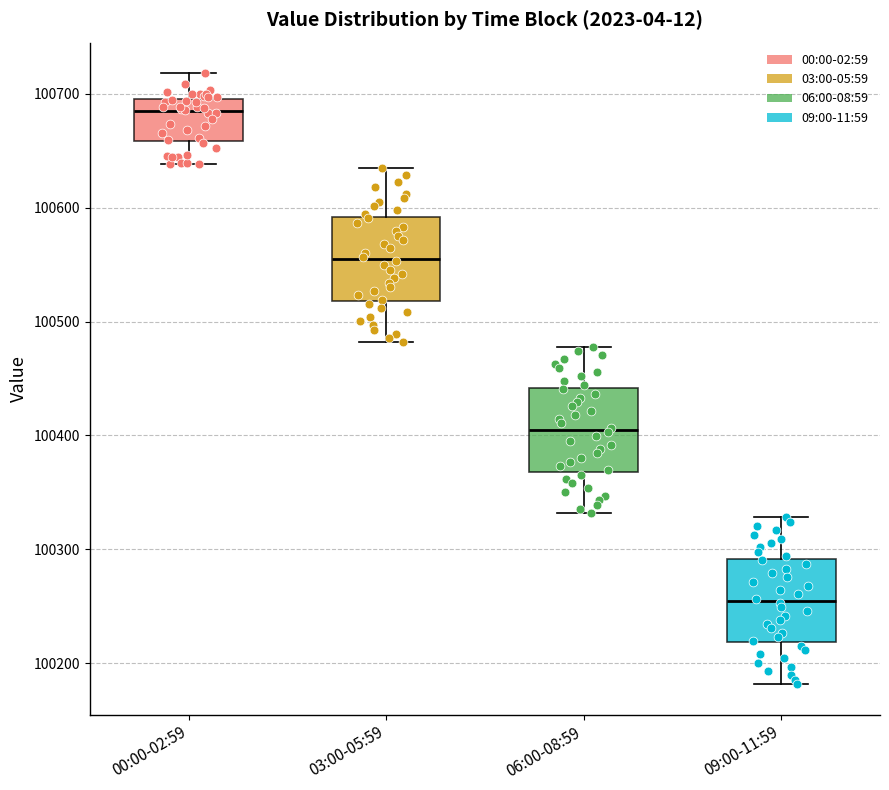

Reading left to right, read every box against the y-axis: the position of its median line, the range the box covers, and the ends of its whiskers. The values are not printed on the chart, so give them approximately, as read against the axis.

00:00-02:59: median 100680, box 100660 to 100700, whiskers 100640 to 100720
03:00-05:59: median 100550, box 100520 to 100590, whiskers 100480 to 100640
06:00-08:59: median 100400, box 100370 to 100440, whiskers 100330 to 100480
09:00-11:59: median 100250, box 100220 to 100290, whiskers 100180 to 100330